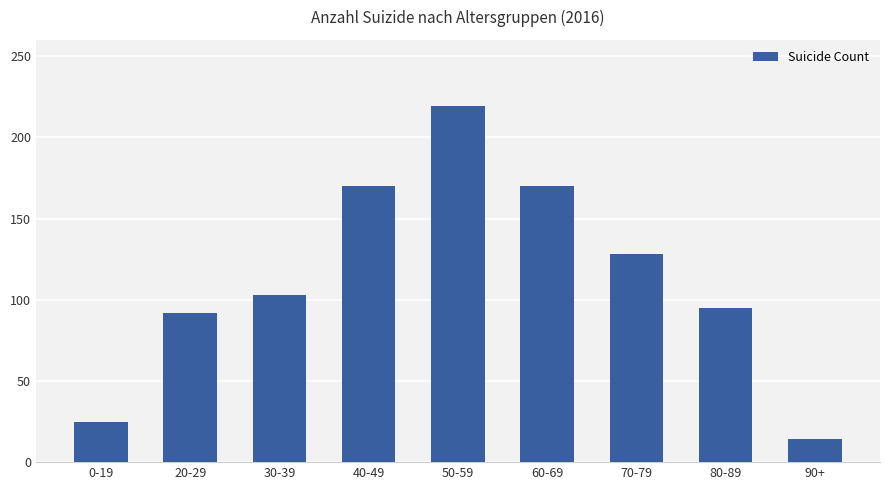

Is it true that the value at 50-59 is 326?

False